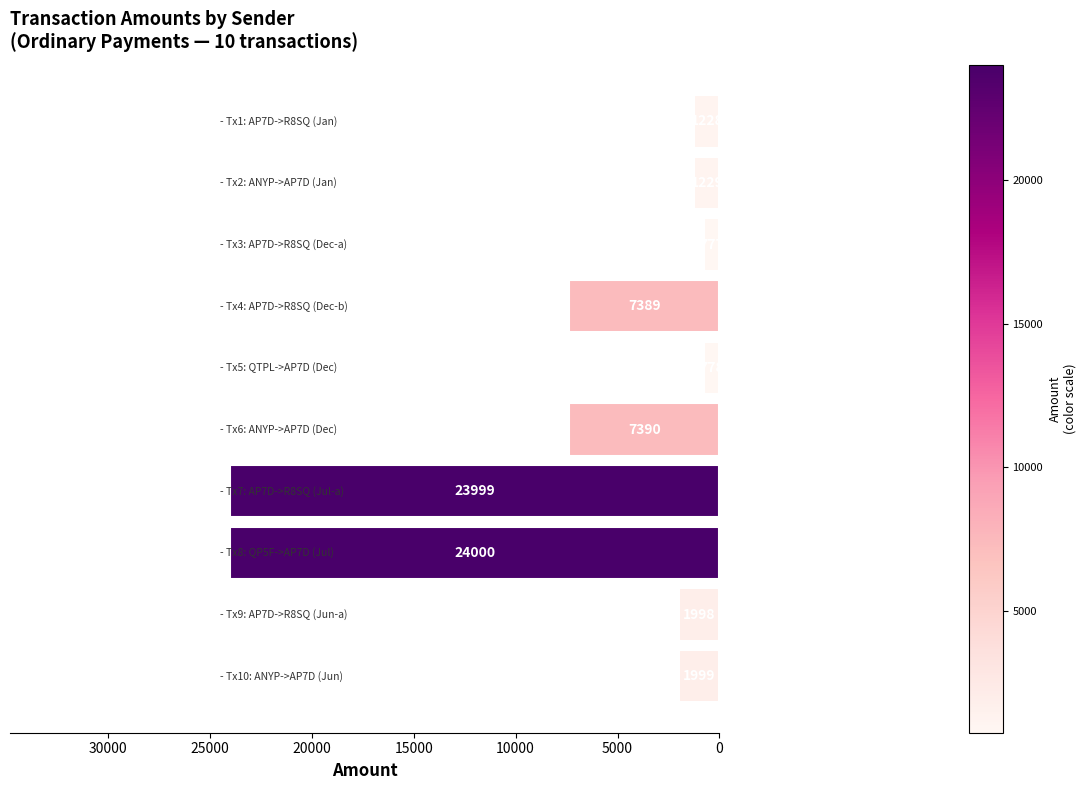

What is the minimum value shown in the chart?

777